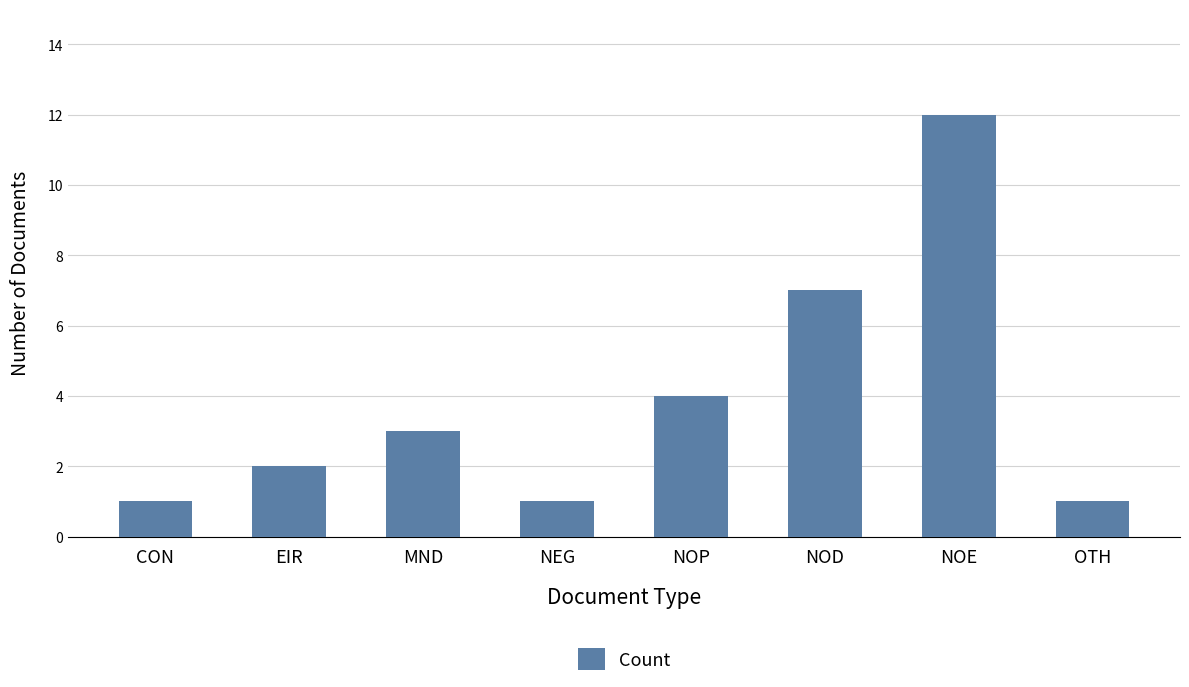

Approximately how many times larger is the value at NEG compared to OTH?

1.0